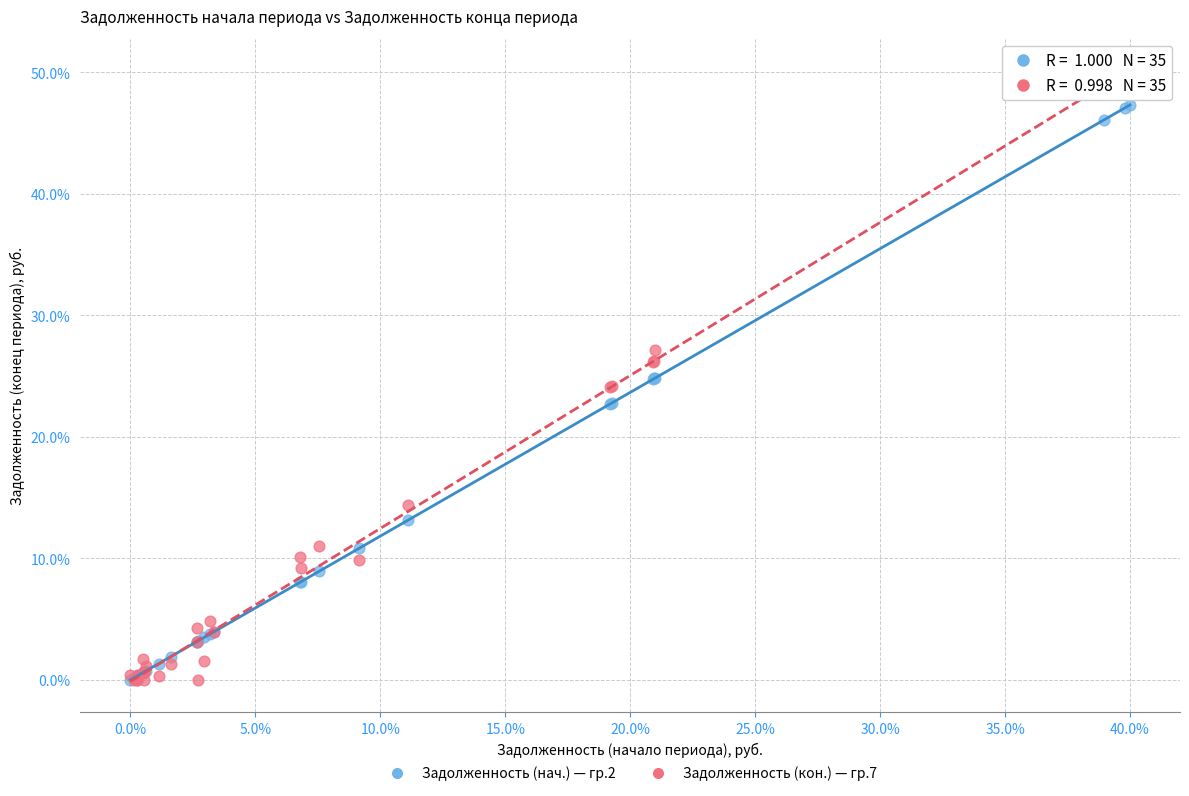

What are all the series names shown in the legend?

Задолженность (нач.) — гр.2, Задолженность (кон.) — гр.7